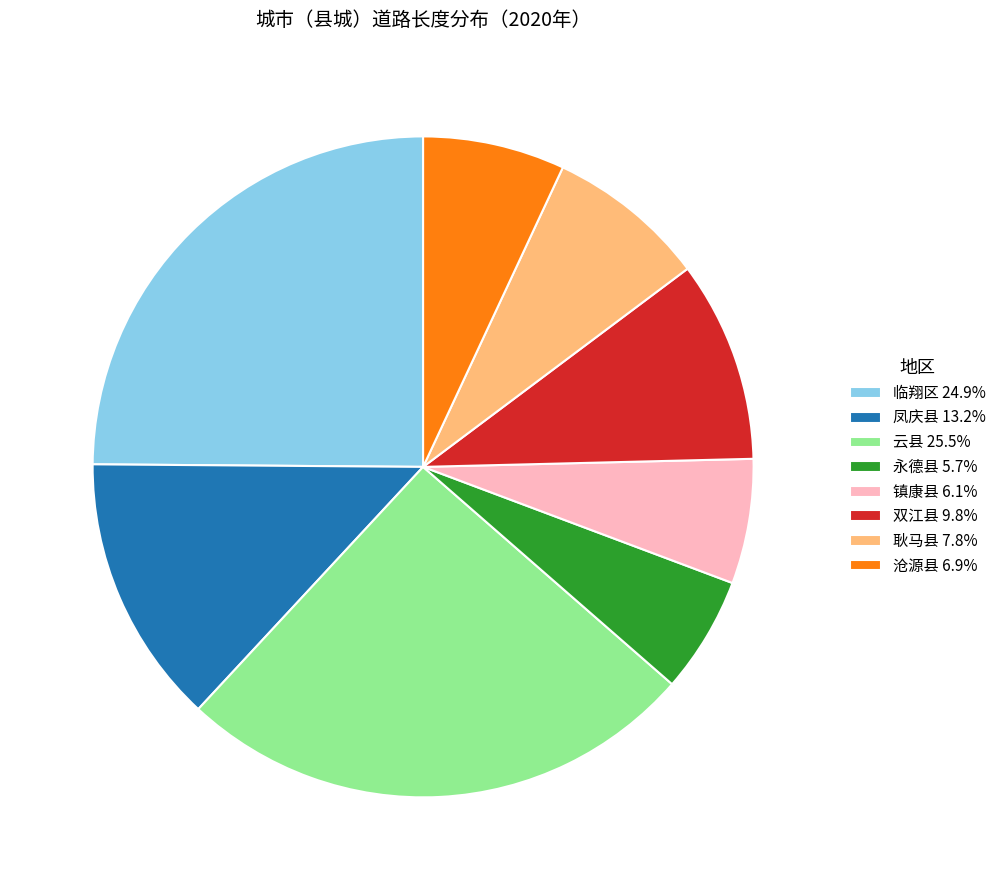

Which category has the biggest portion of the pie?

云县